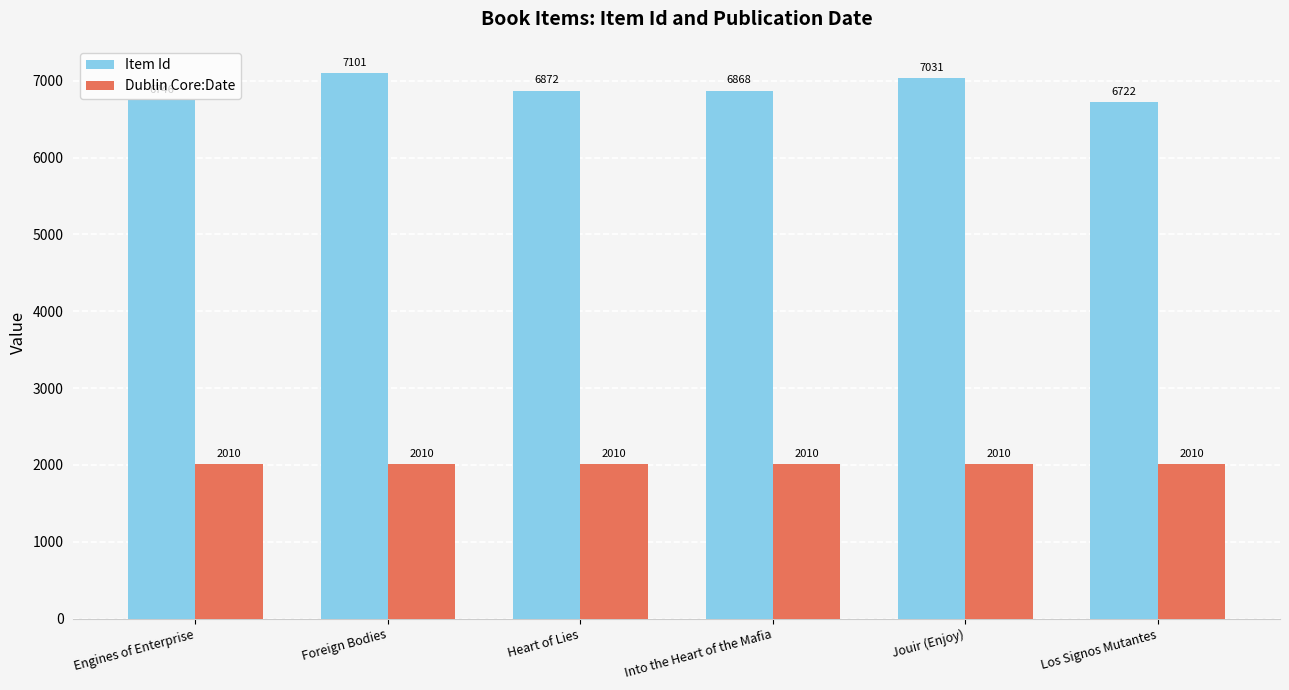

Reading right to left, extract all data points from this chart.

Item Id: Los Signos Mutantes=6722	Jouir (Enjoy)=7031	Into the Heart of the Mafia=6868	Heart of Lies=6872	Foreign Bodies=7101	Engines of Enterprise=6746
Dublin Core:Date: Los Signos Mutantes=2010	Jouir (Enjoy)=2010	Into the Heart of the Mafia=2010	Heart of Lies=2010	Foreign Bodies=2010	Engines of Enterprise=2010